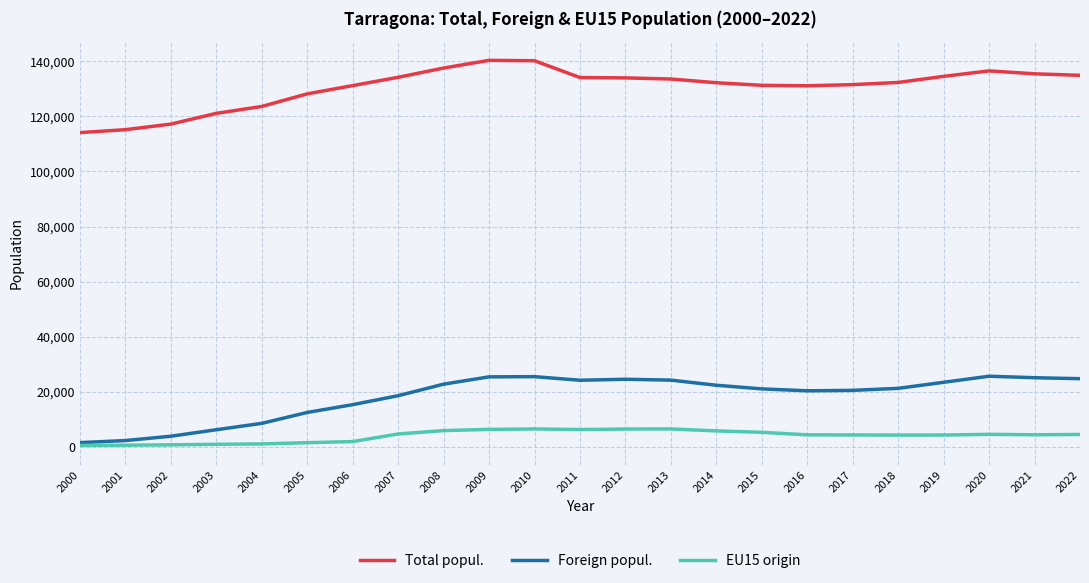

Which series has the largest total across all categories?

Total popul.